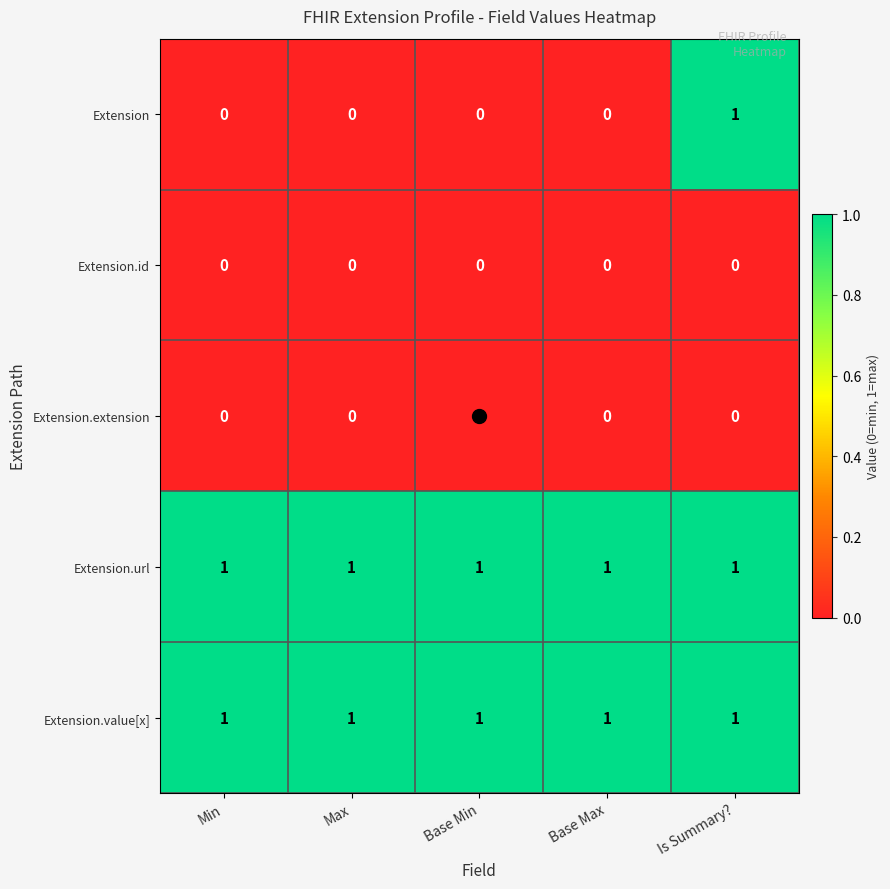

Count the number of categories in the chart.

5